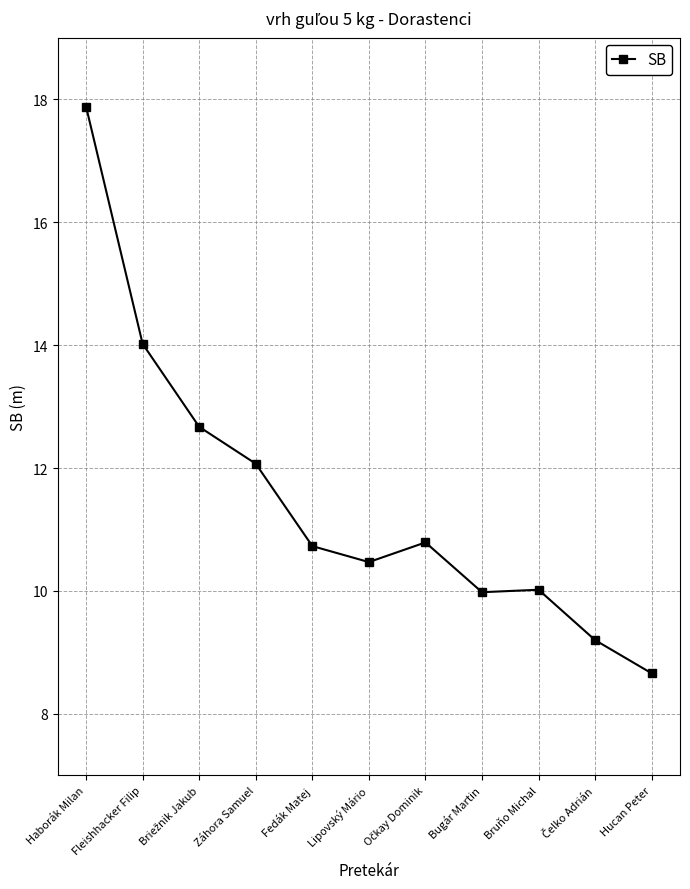

True or false: the data shows 4.4 at Záhora Samuel.

False